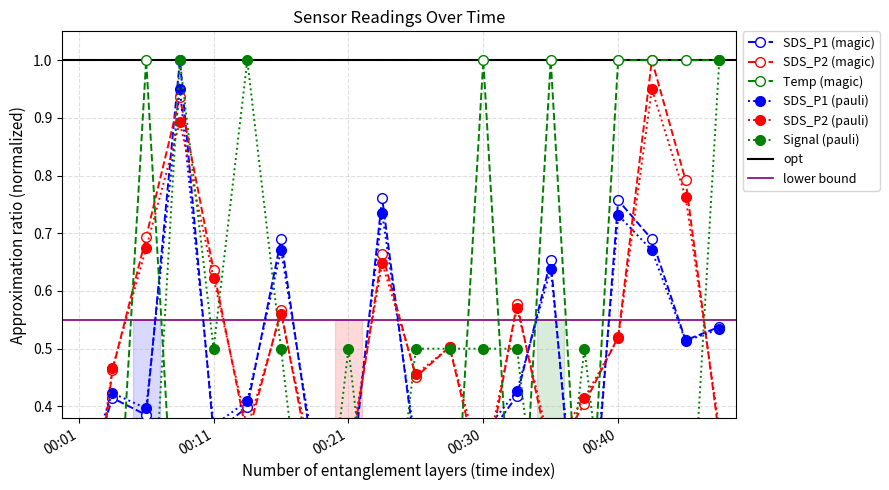

What is the highest value of the Signal series?

1.0